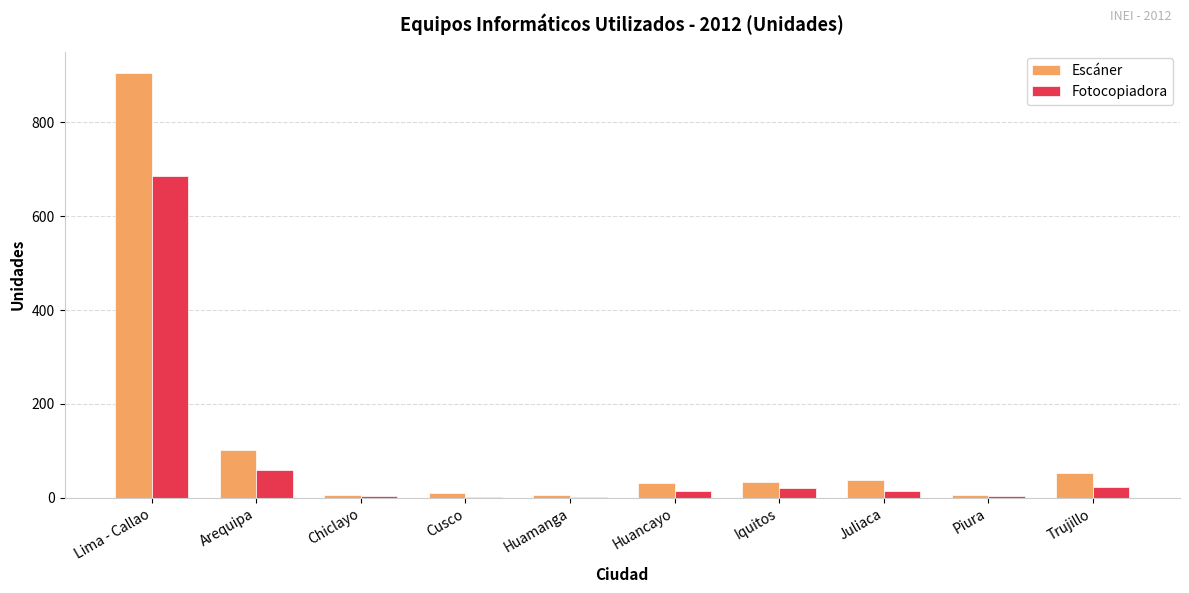

Is the value of Fotocopiadora at Huamanga greater than the value of Escáner at Arequipa?

No